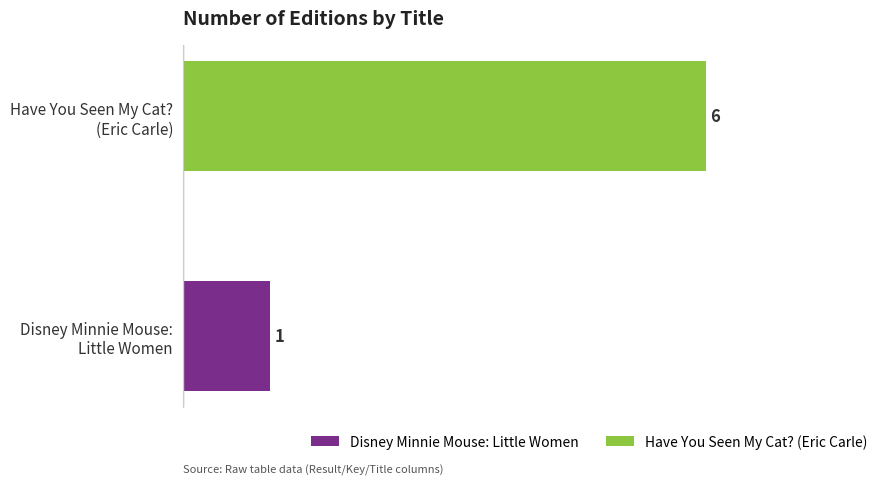

What is the sum of all values?

7